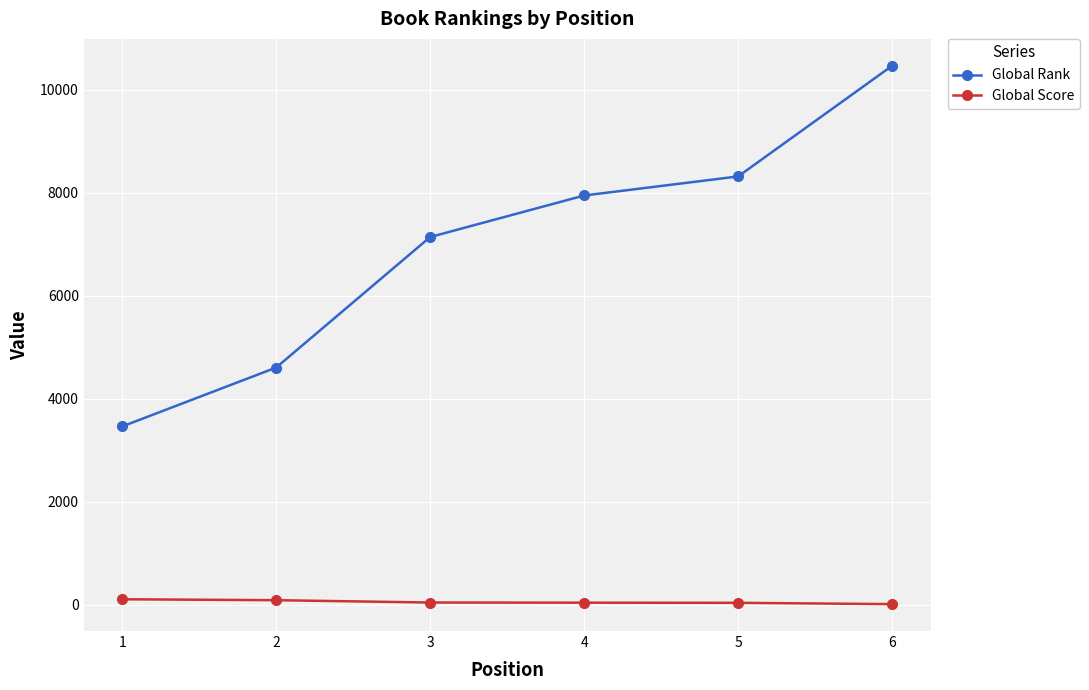

Rank the series by their maximum value, from lowest to highest.

Global Score, Global Rank